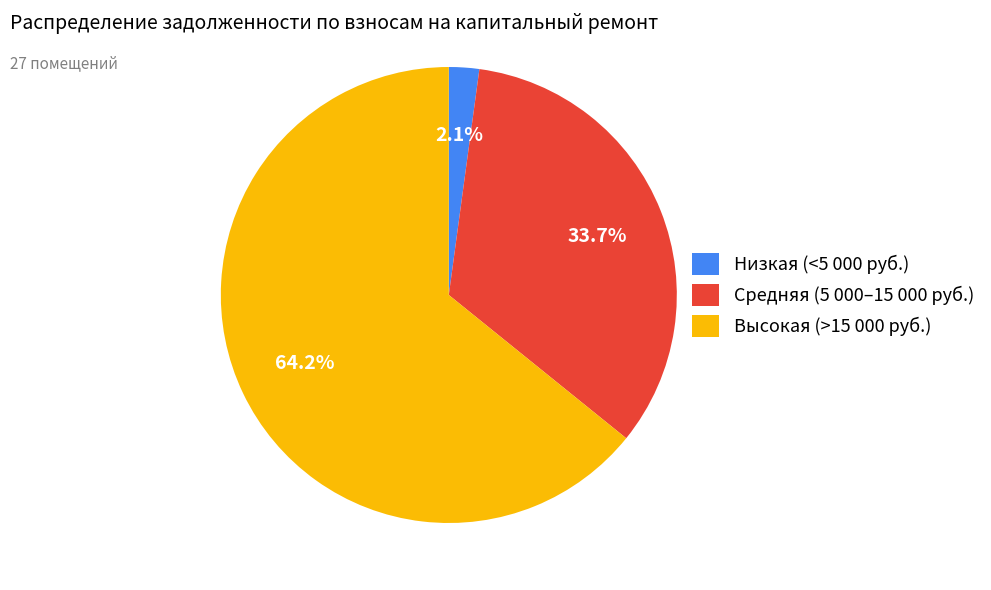

Which category has the biggest portion of the pie?

Высокая (>15 000 руб.)